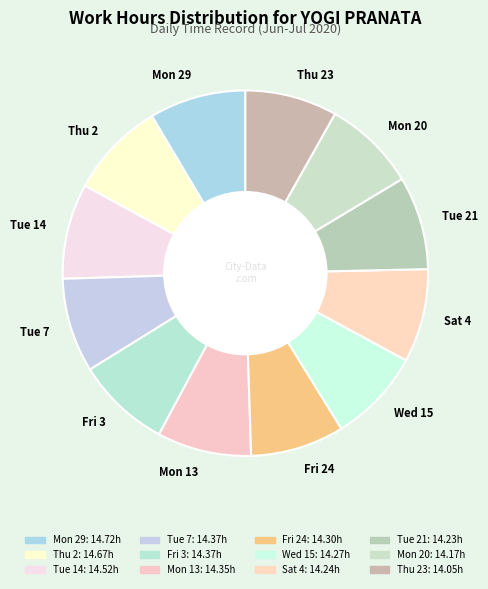

How many segments does this pie chart have?

12